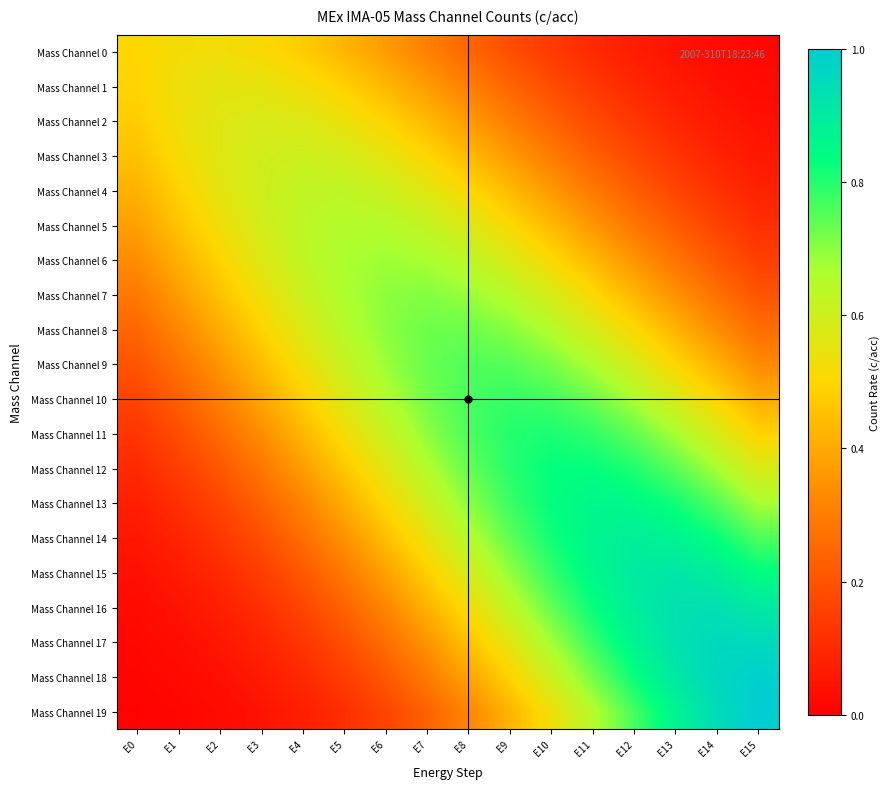

Which series has the largest range (max minus min)?

Mass Channel 19